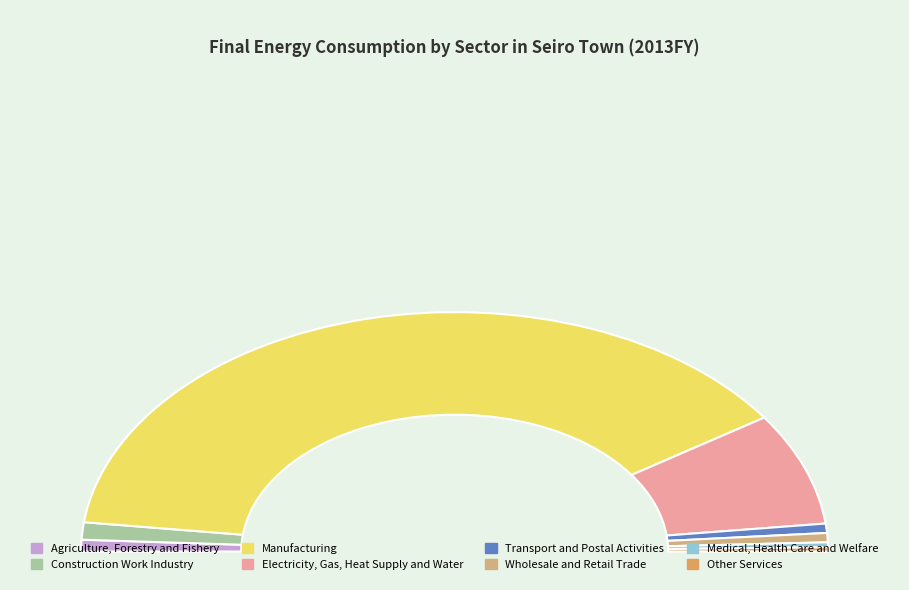

How much of the chart is everything except Electricity, Gas, Heat Supply and Water?

84.8%